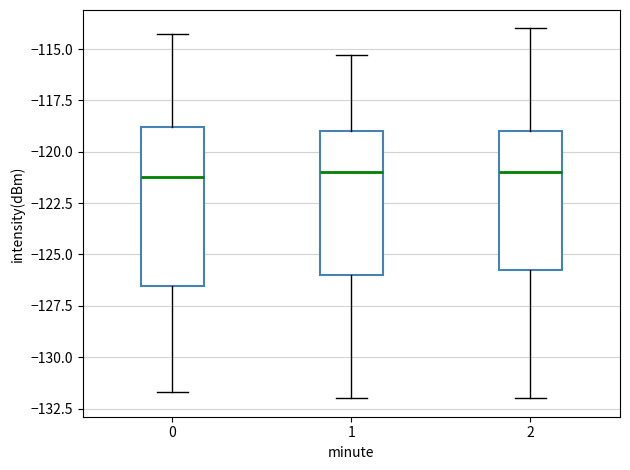

Which box is the tallest, from its lower edge to its upper edge?

0